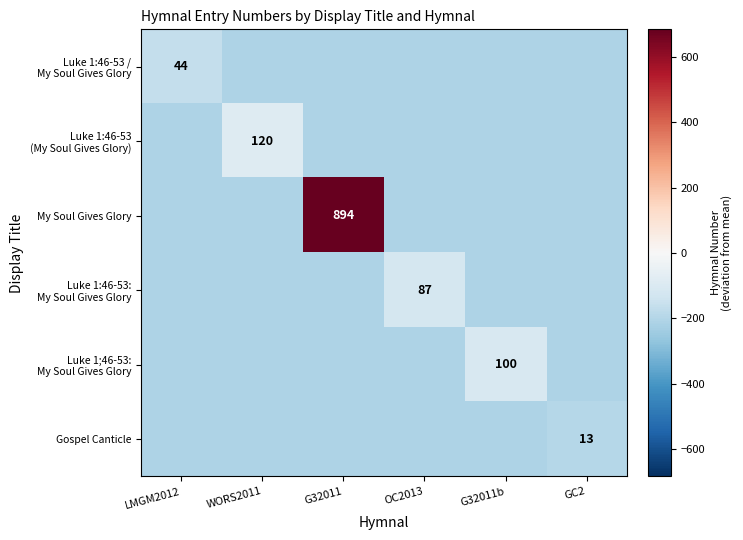

True or false: Luke 1:46-53 / My Soul Gives Glory has a value of -77.9 at G32011b.

False